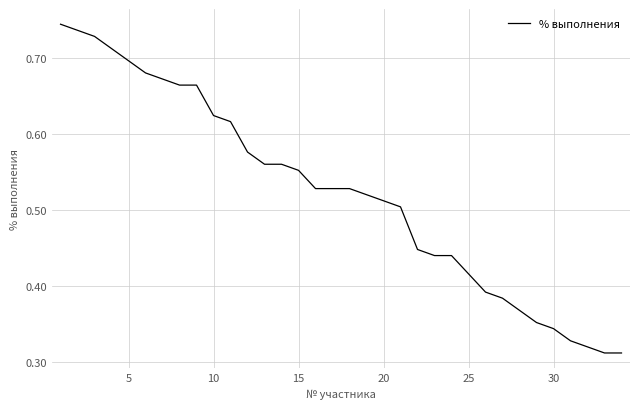

The chart shows a value of 0.9 at 15. True or false?

False